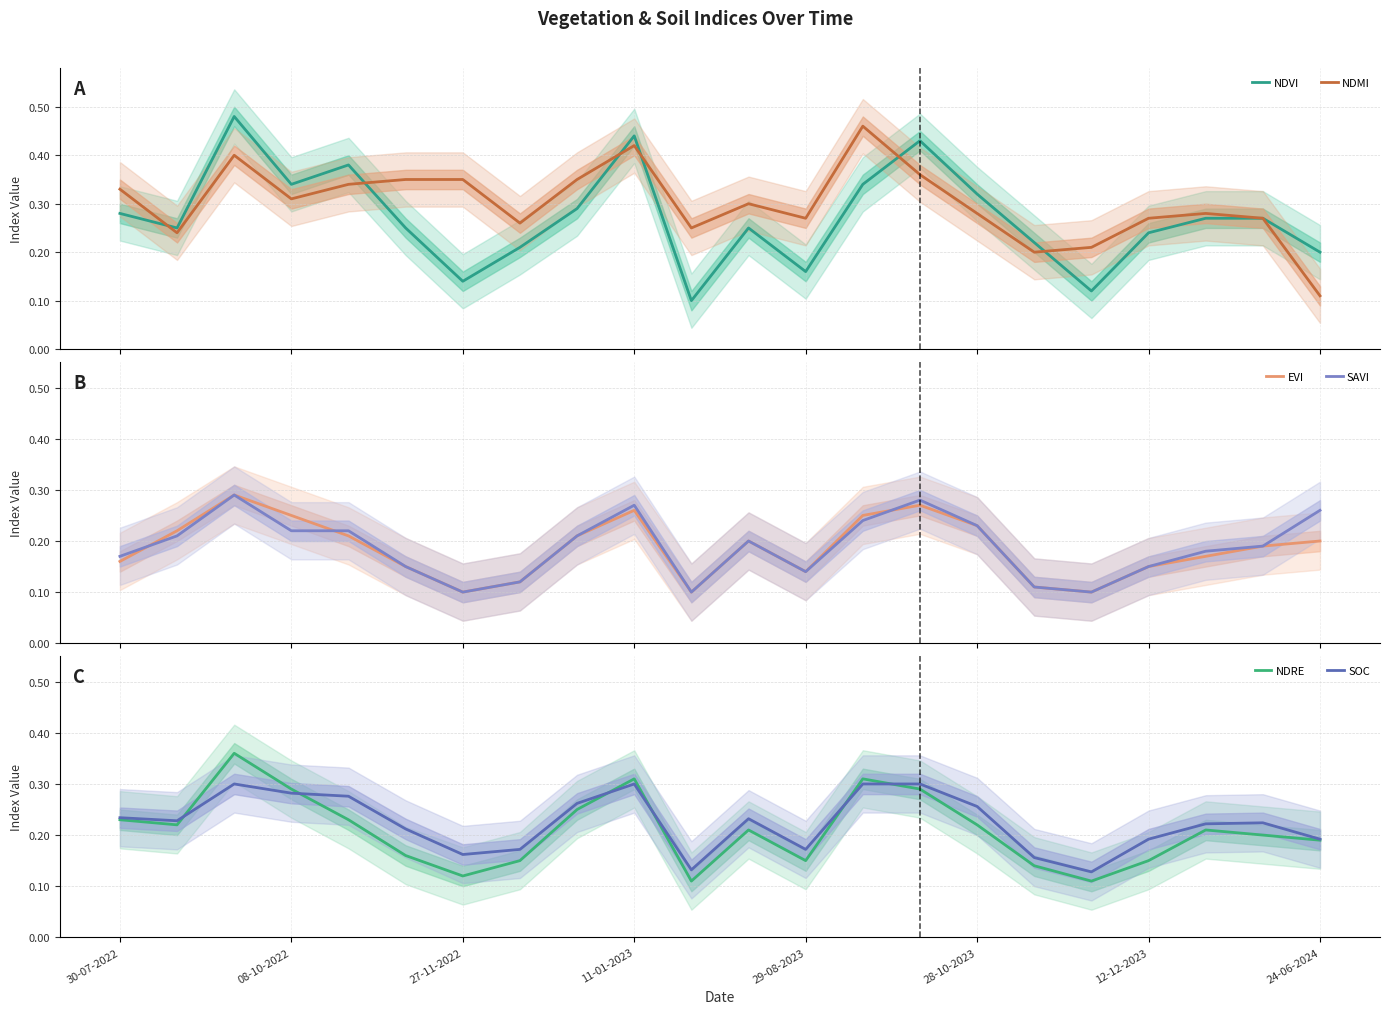

What is the maximum value shown in the chart?

0.5